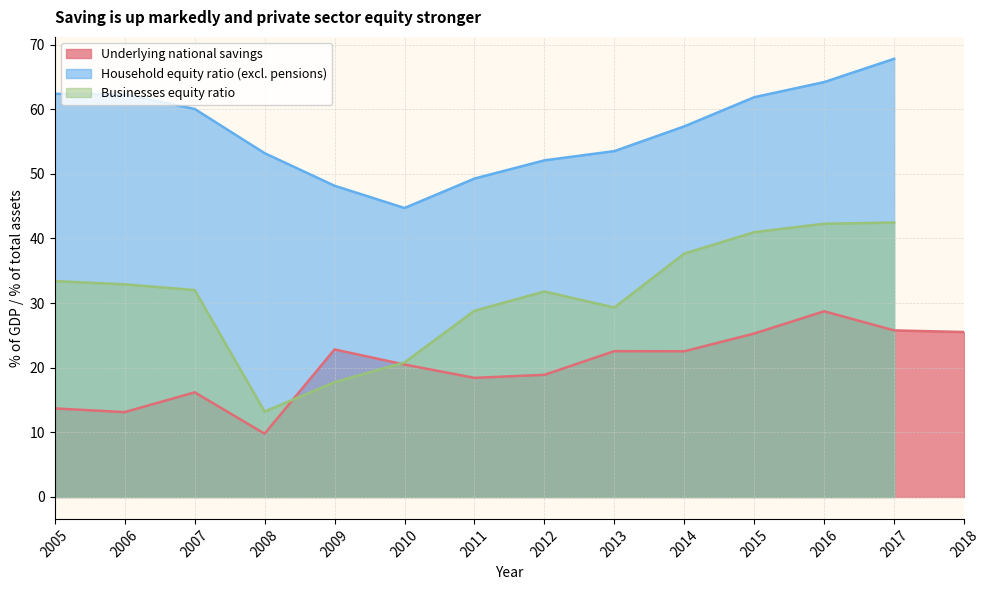

True or false: Underlying national savings has a value of 23.9 at 2005.

False